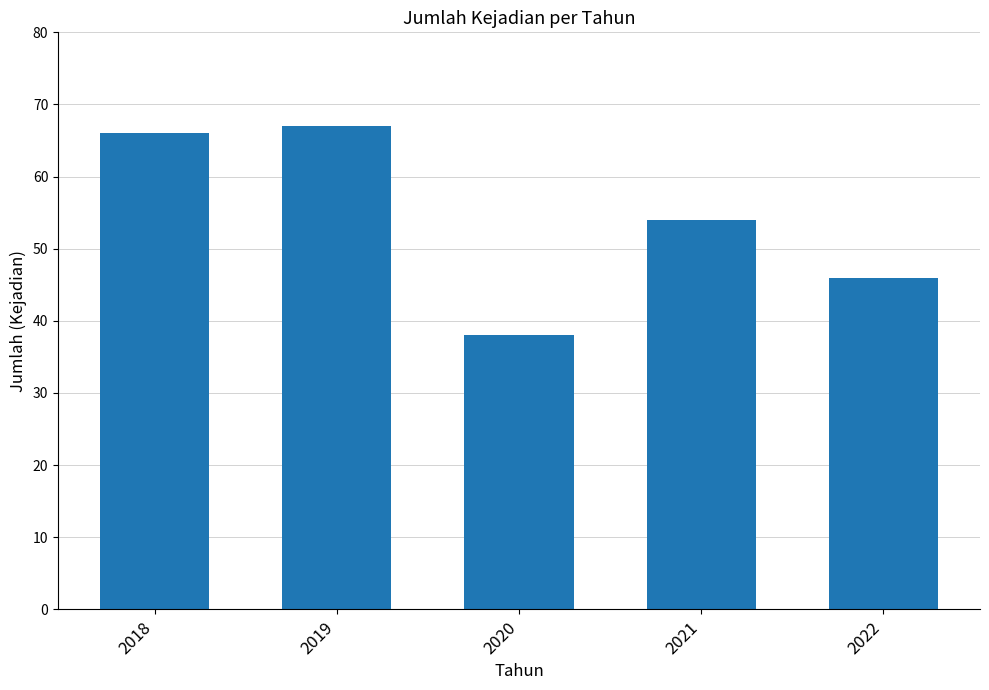

What is the change in value from 2019 to 2022?

-21